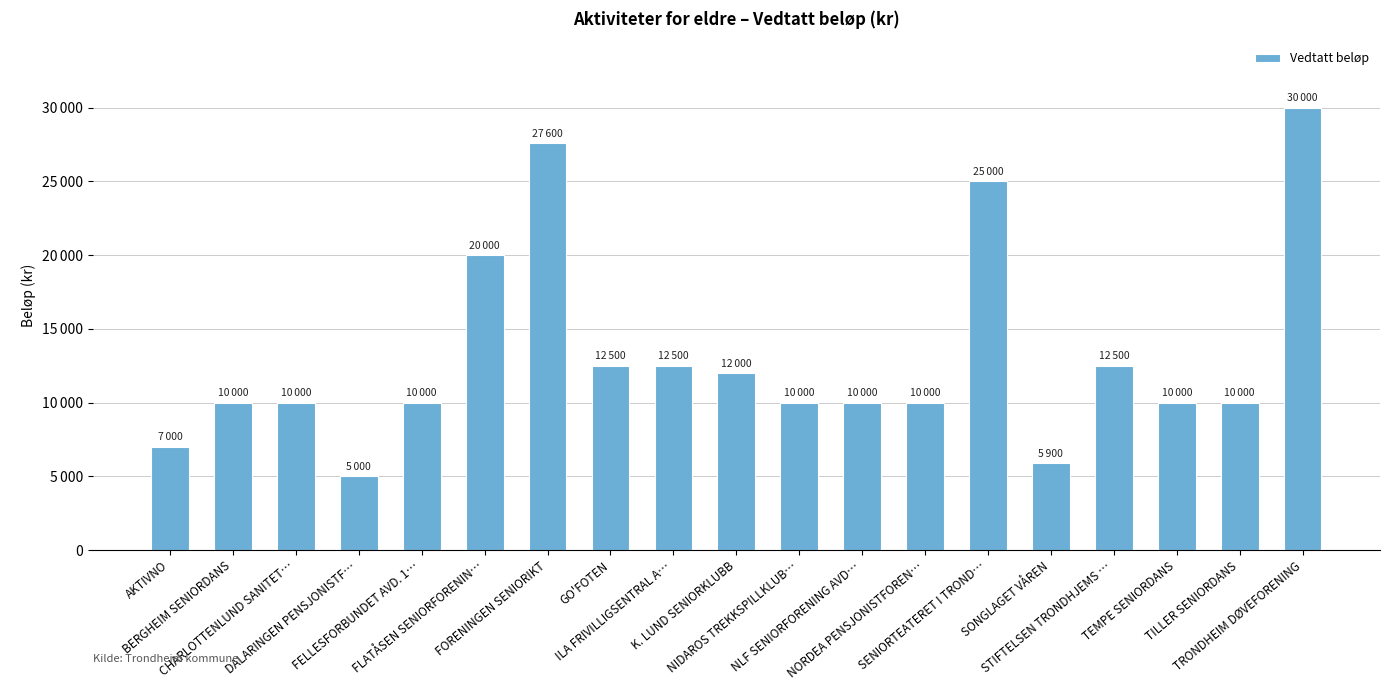

Are the bars horizontal?

No